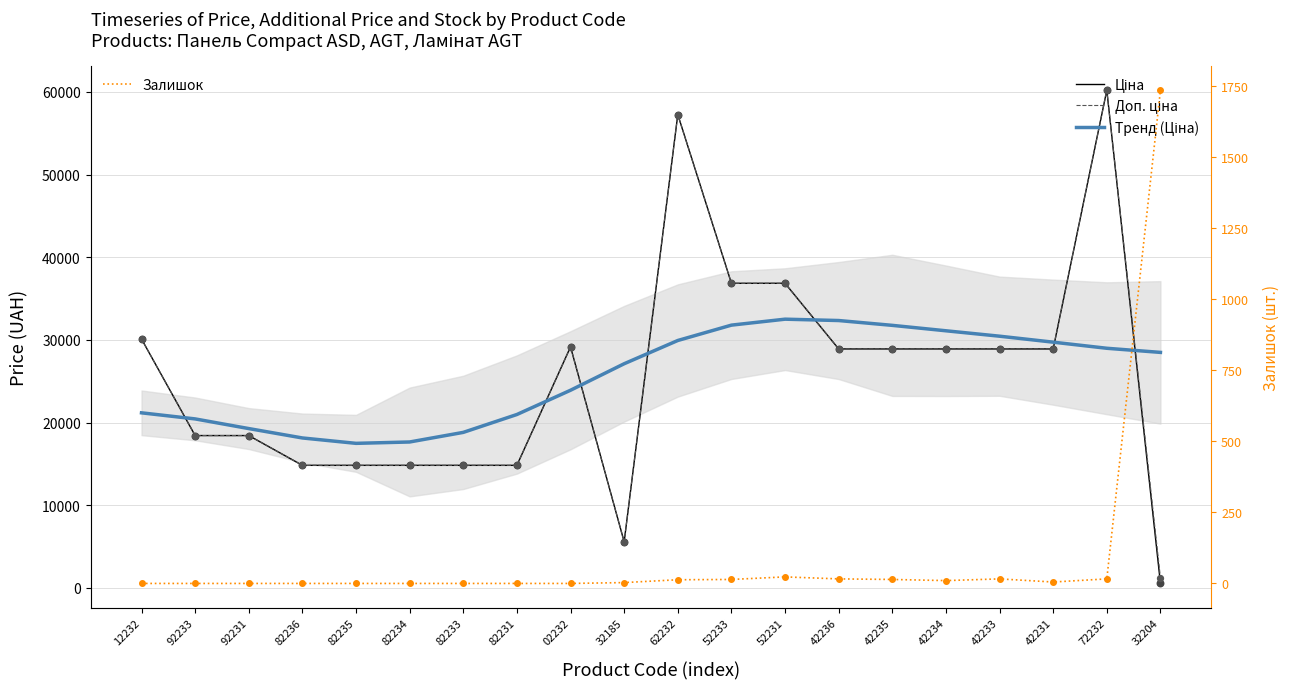

At which category is the sum across all series the highest?

72232